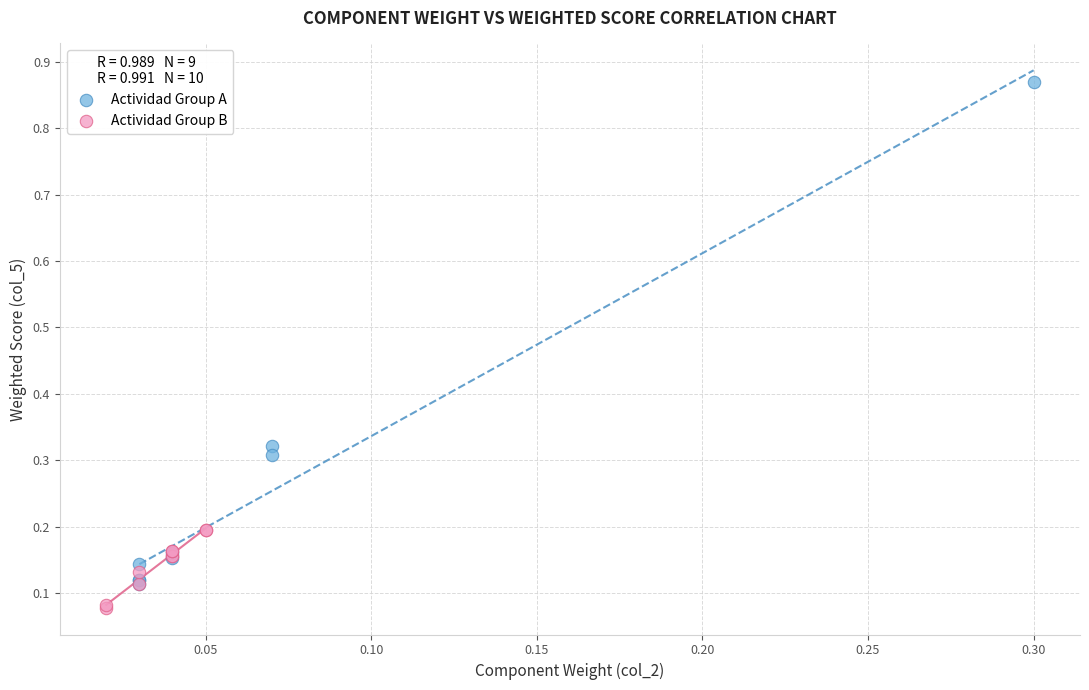

What are all the series names shown in the legend?

Actividad Group A, Actividad Group B